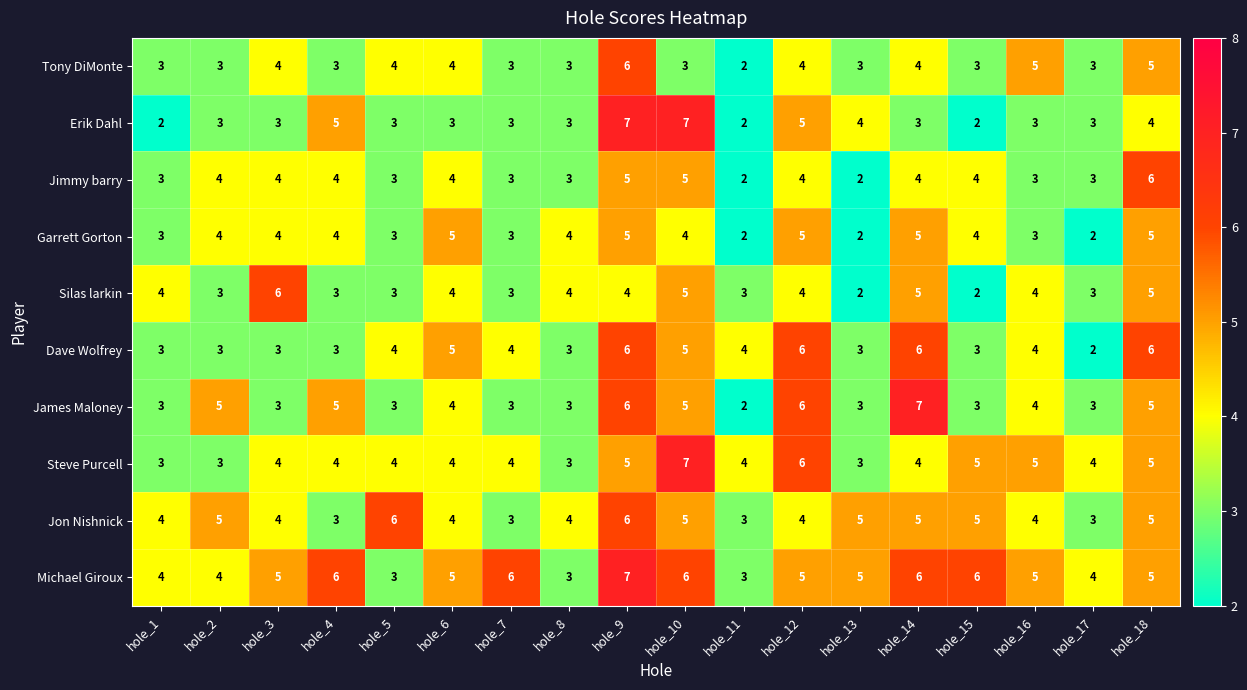

The value of Erik Dahl at hole_9 is 12. True or false?

False